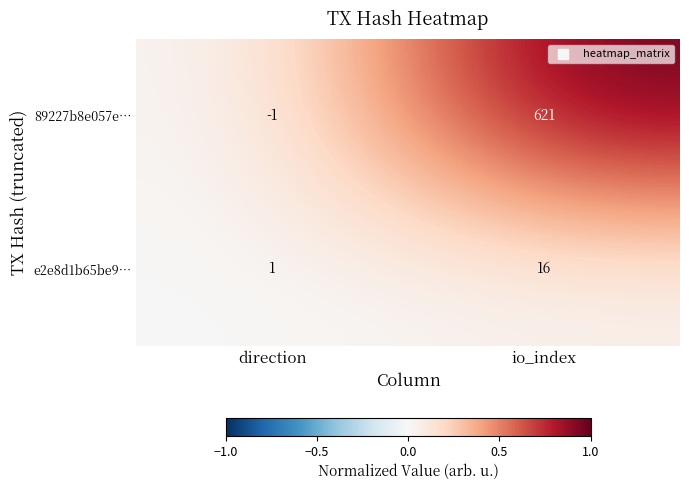

Between direction and io_index, which series saw the biggest shift?

89227b8e057e…